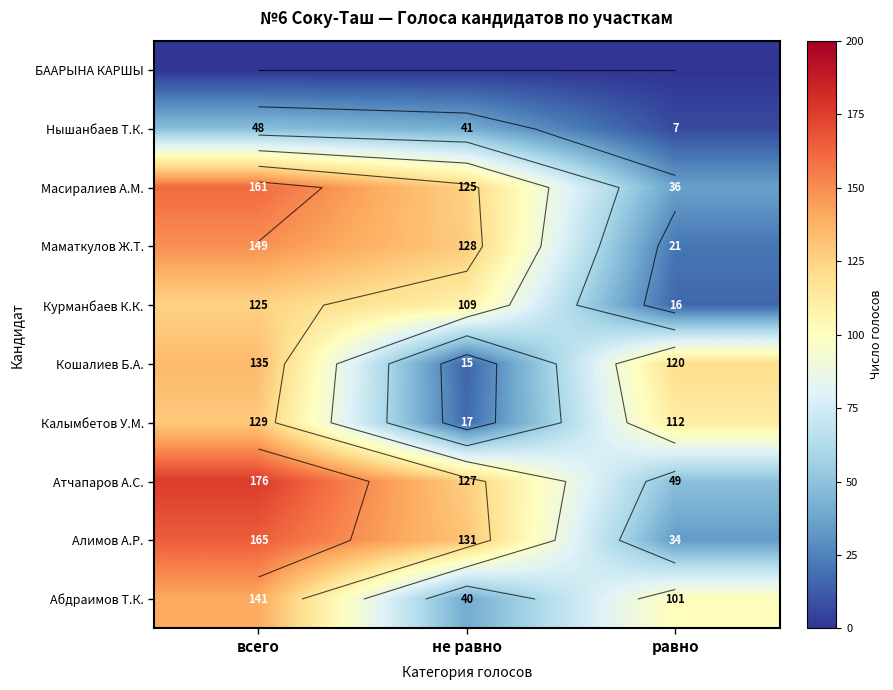

What is the average value of the Маматкулов Ж.Т. series?

99